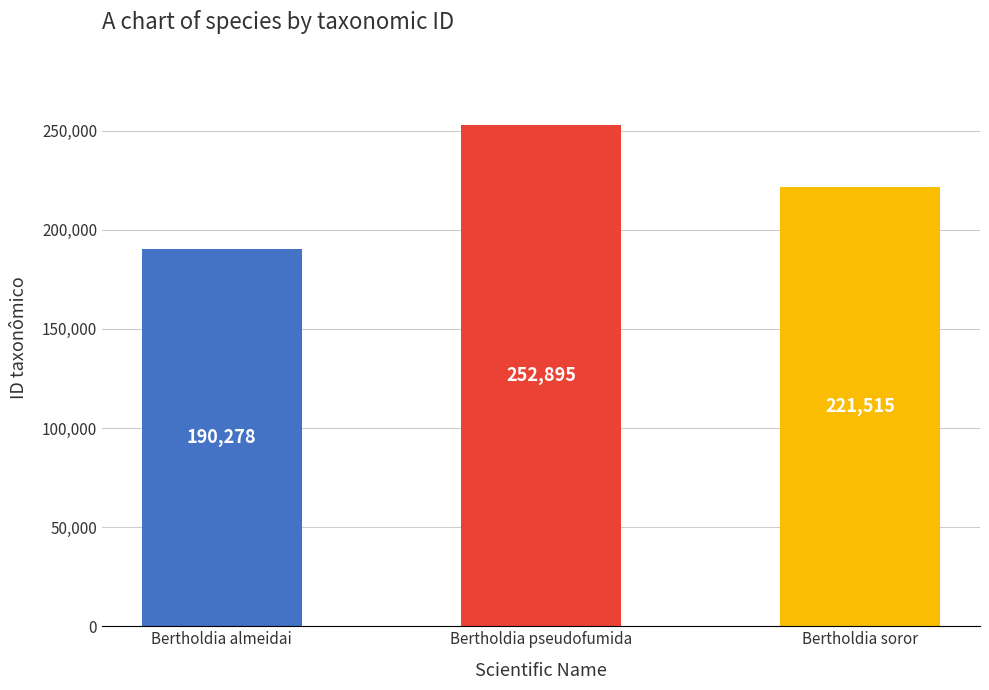

List the labels in order of value, largest first.

Bertholdia pseudofumida, Bertholdia soror, Bertholdia almeidai